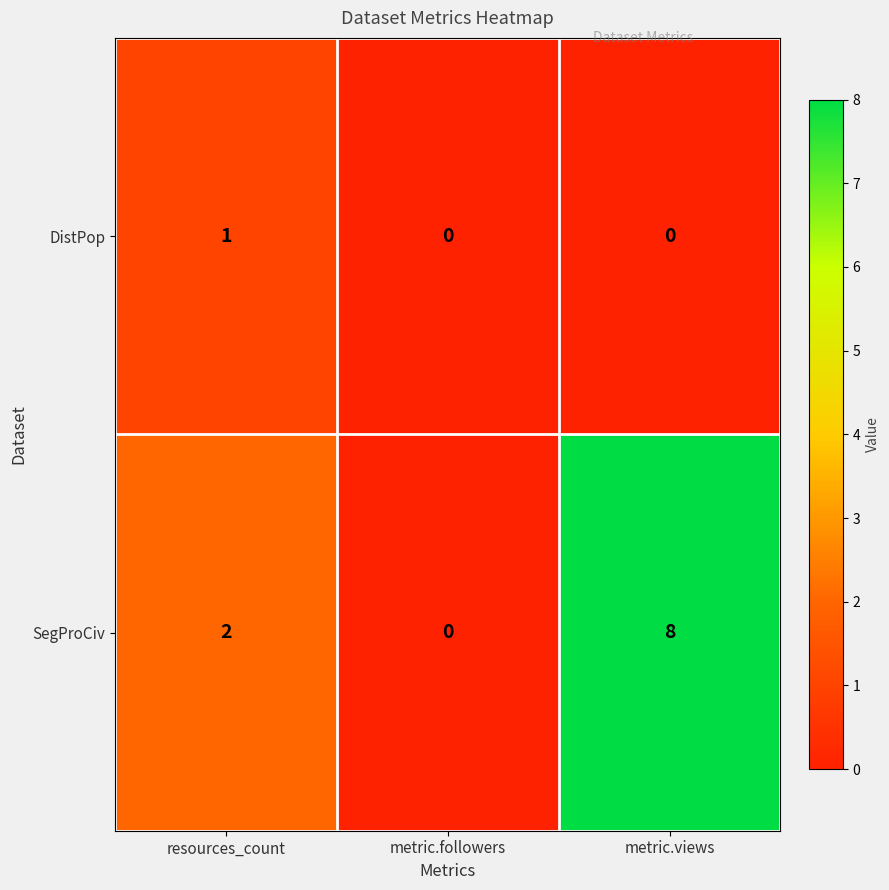

Is it true that SegProCiv equals -3 at metric.followers?

False